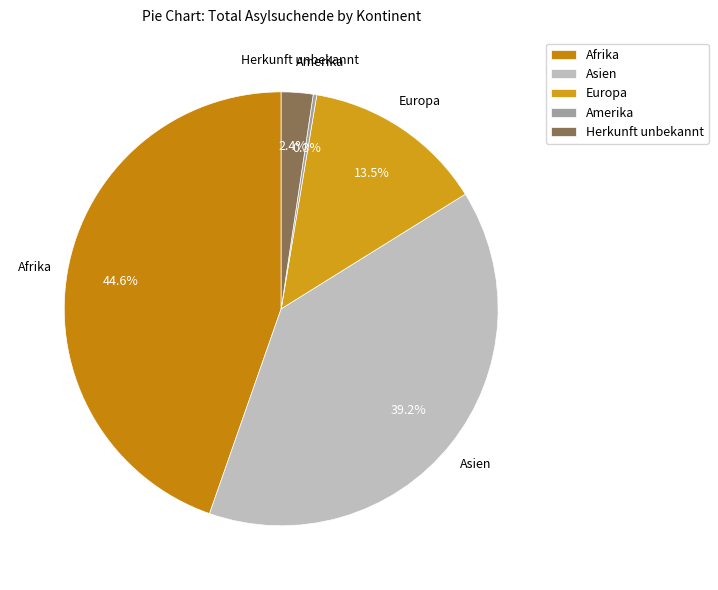

What percentage is the Afrika slice, to the nearest percent?

45%